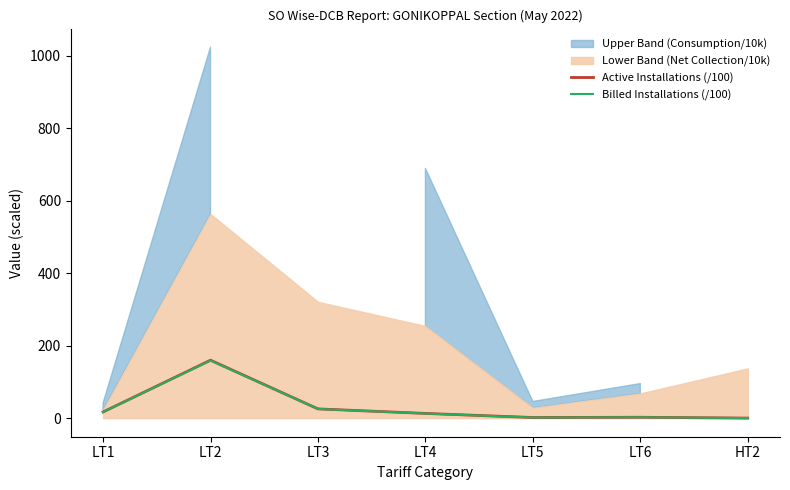

What position from the left is LT1?

1